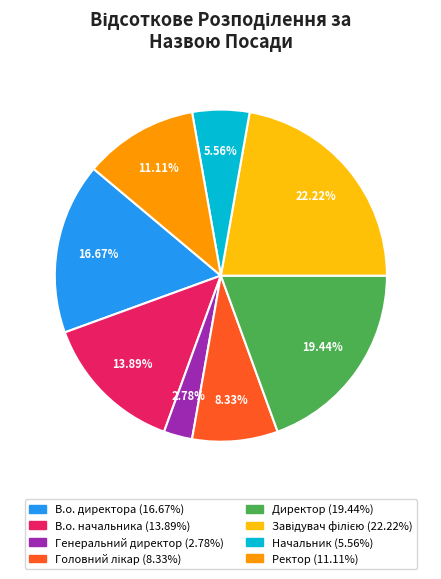

To the nearest percent, what portion does Директор represent?

19%